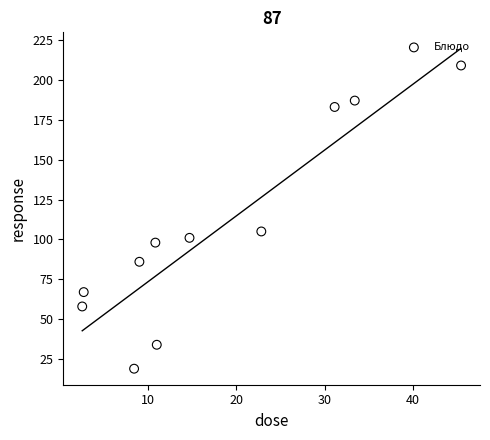

What is the average Y value?

104